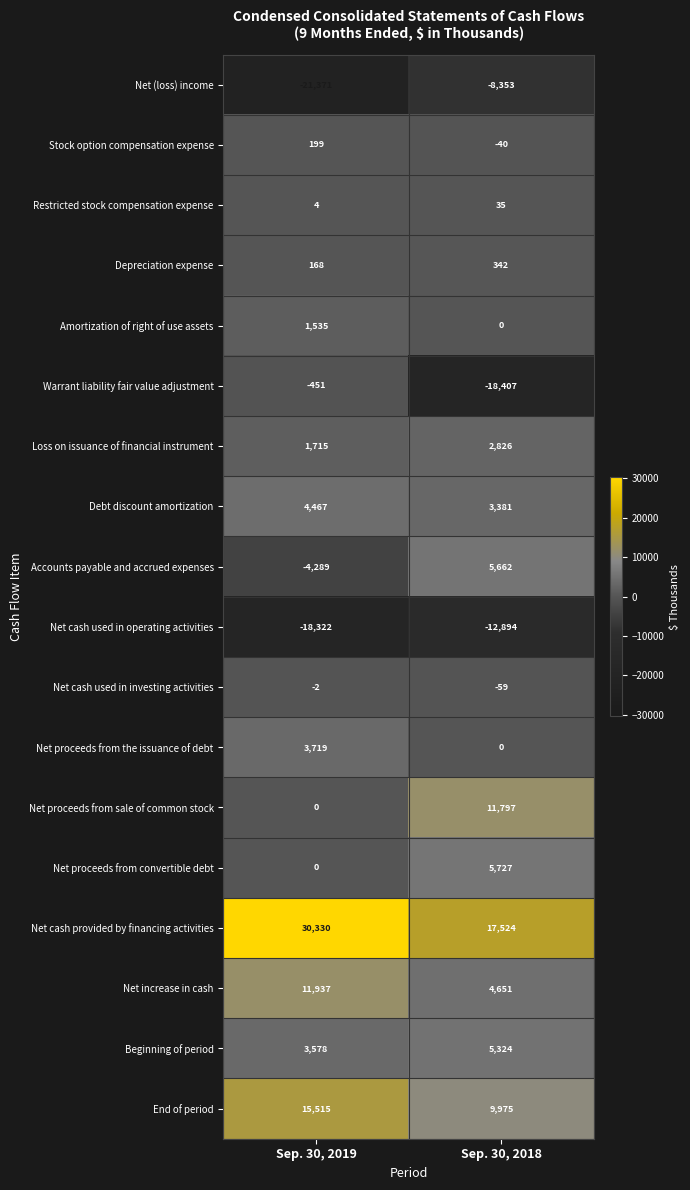

List the labels in order of End of period value, smallest first.

Sep. 30, 2018, Sep. 30, 2019